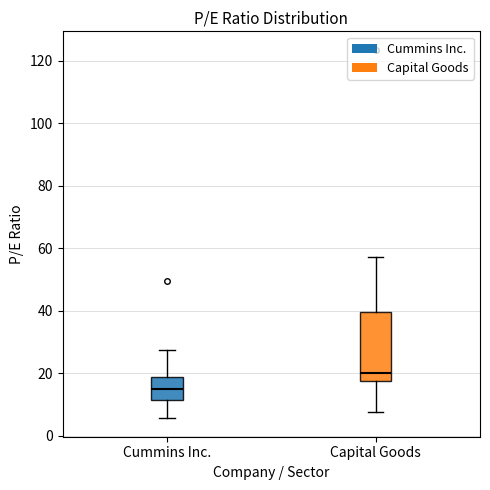

Reading left to right, read every box against the y-axis: the position of its median line, the range the box covers, and the ends of its whiskers. The values are not printed on the chart, so give them approximately, as read against the axis.

Cummins Inc.: median 14, box 12 to 18, whiskers 6 to 28
Capital Goods: median 20, box 18 to 40, whiskers 8 to 58